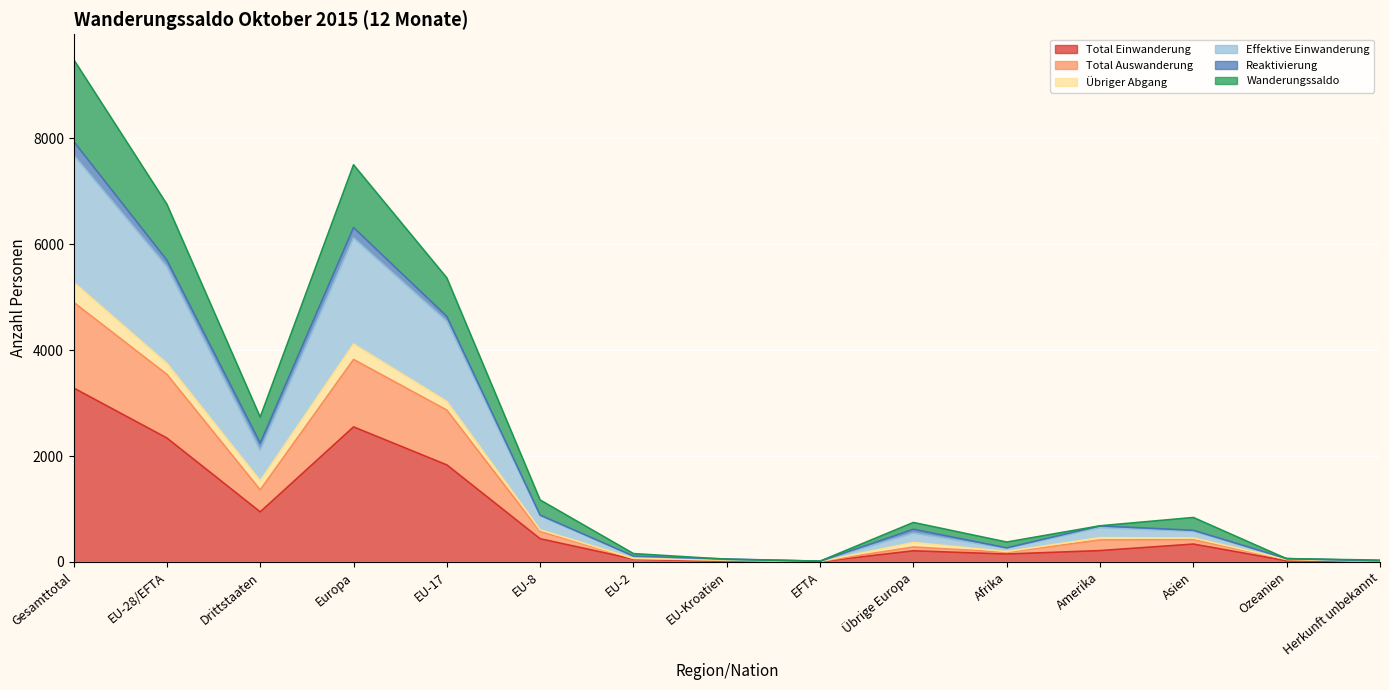

What is the spread (max minus min) of values at Asien?

502